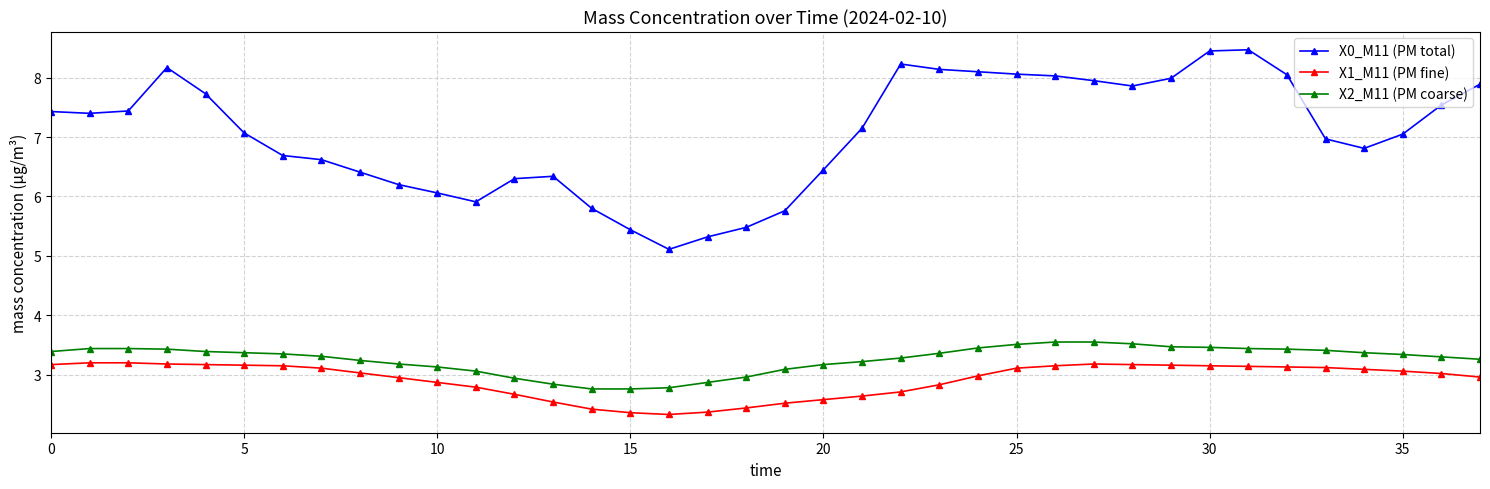

Does the chart display data point markers on the line(s)?

Yes